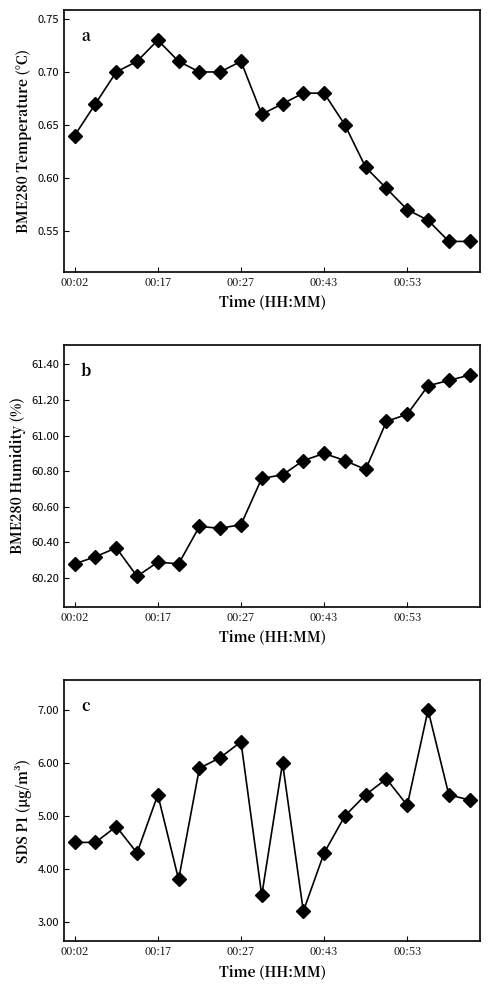

True or false: BME280_temperature and SDS_P1 cross at least once.

False